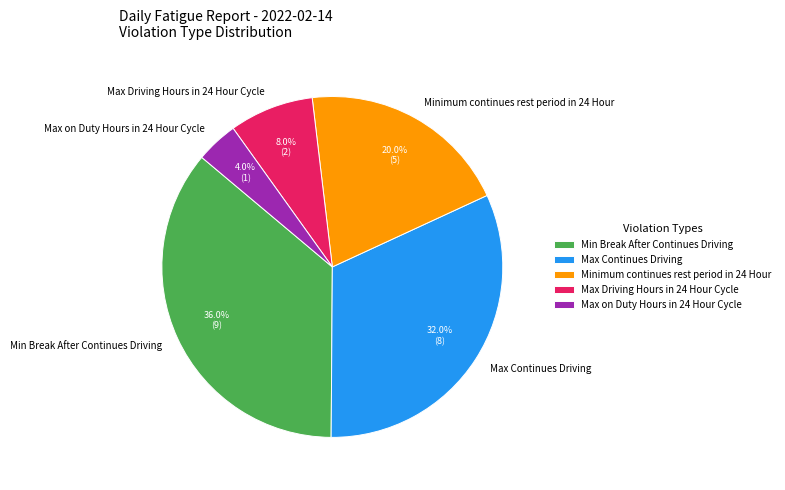

Which category has the smallest portion of the pie?

Max on Duty Hours in 24 Hour Cycle